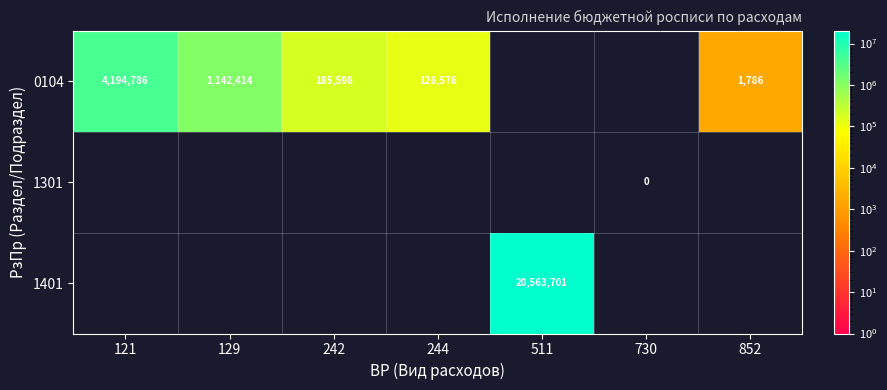

How many series are shown in this chart?

3